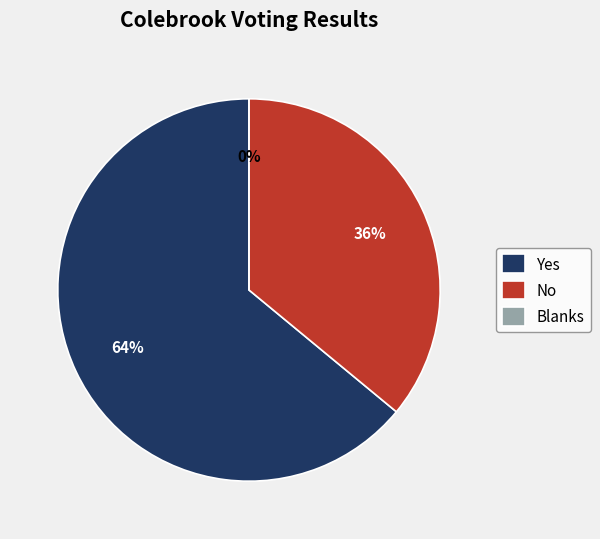

How many slices are in this pie chart?

3